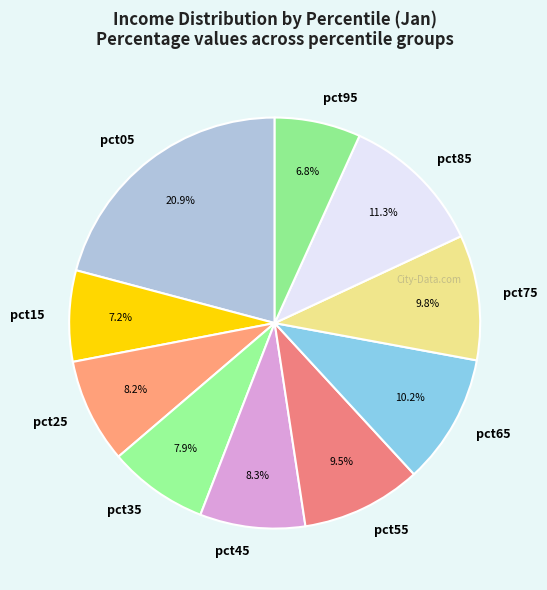

Does any single category account for the majority?

No